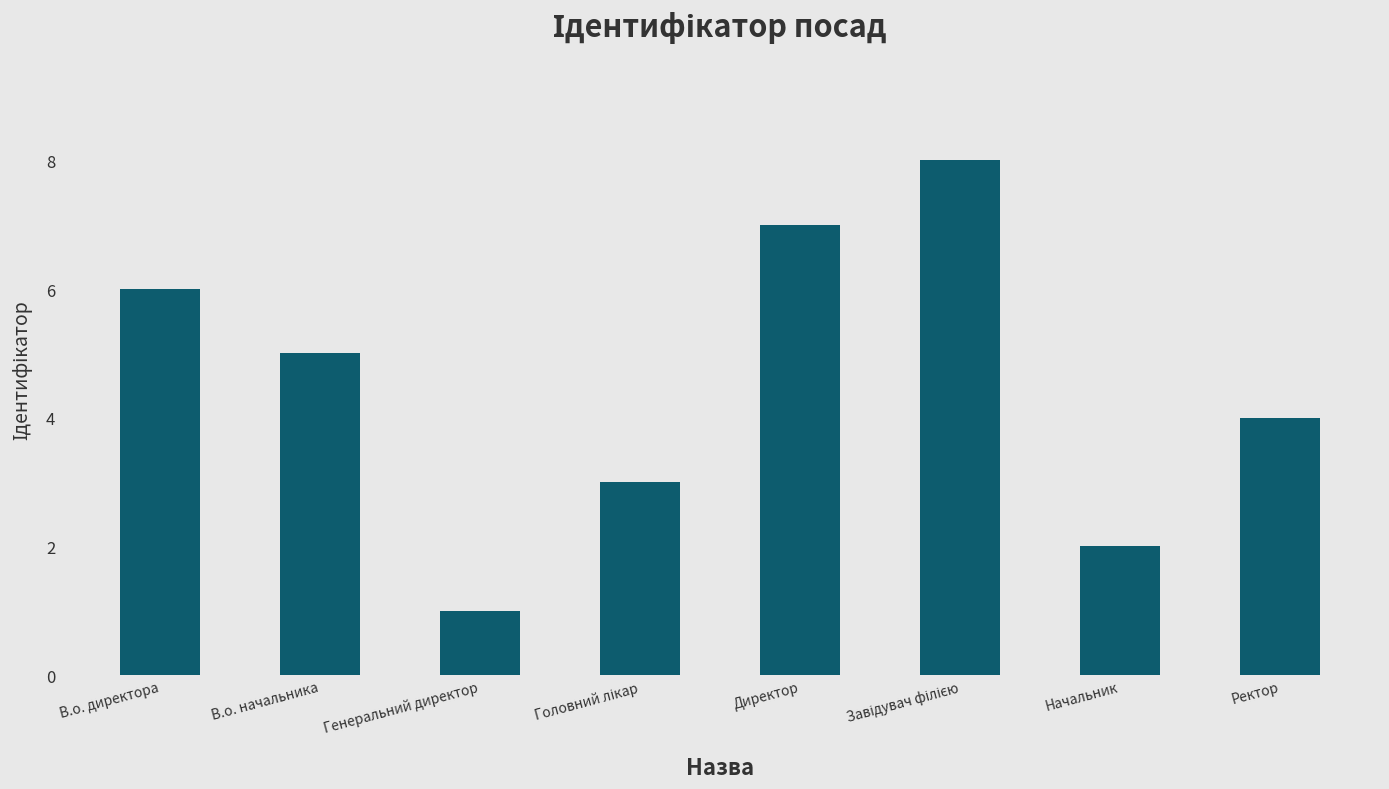

Reading left to right, list all the values displayed in this chart.

6	5	1	3	7	8	2	4